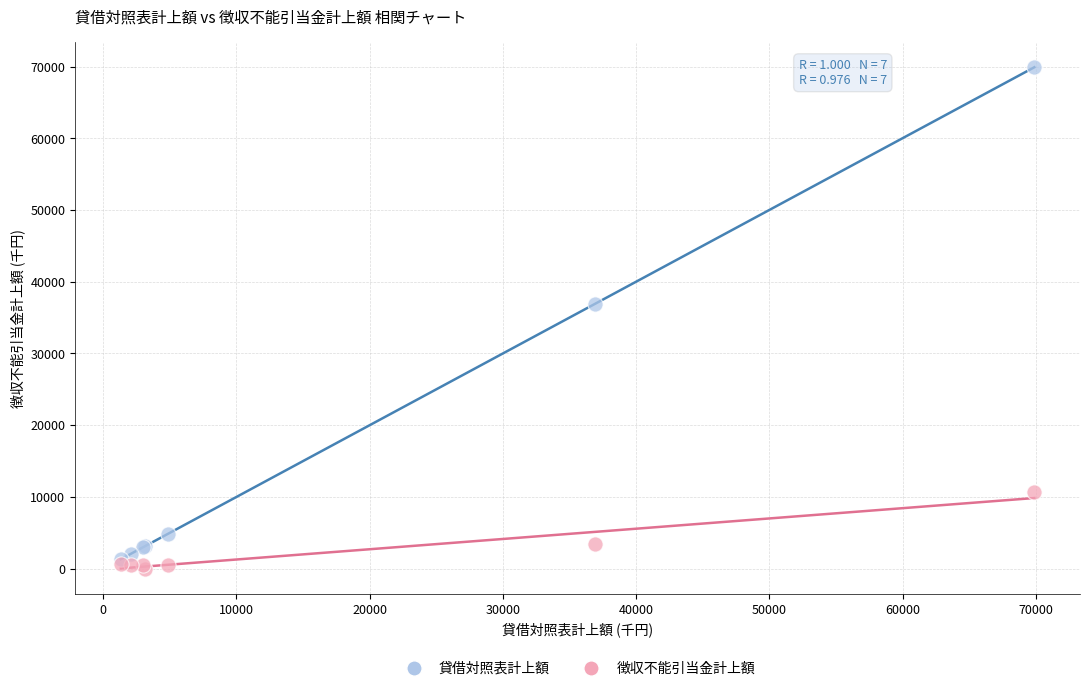

Across all series, what Y value is closest to 34947?

36905